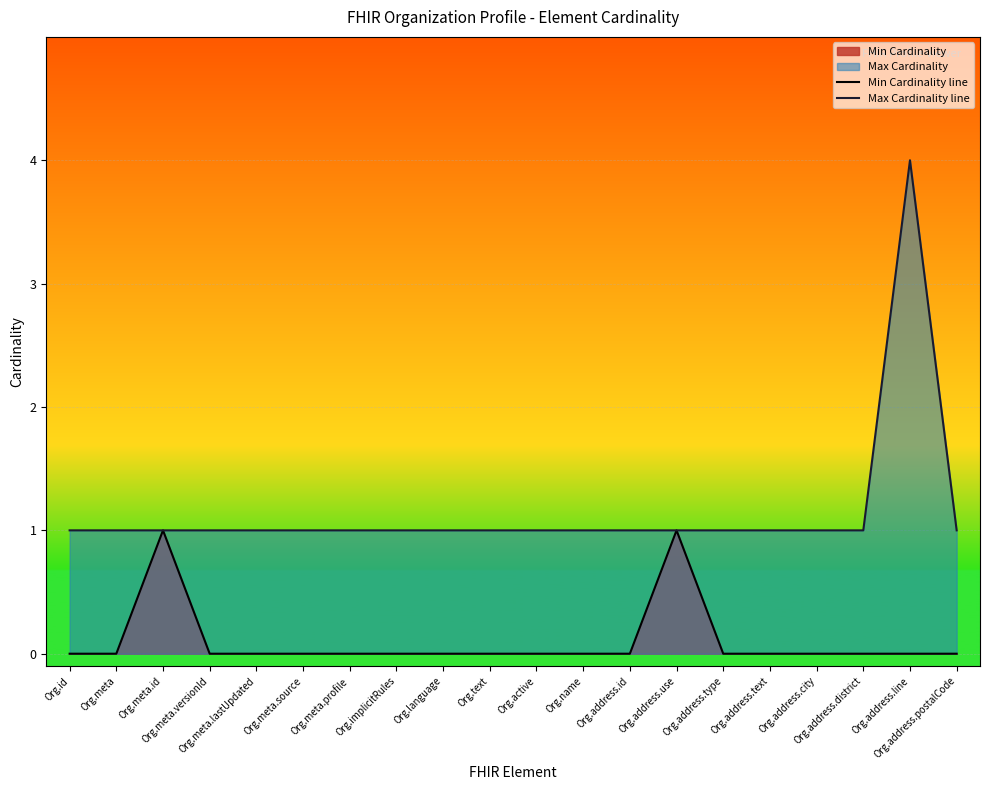

At which category is the sum across all series the highest?

Org.address.line